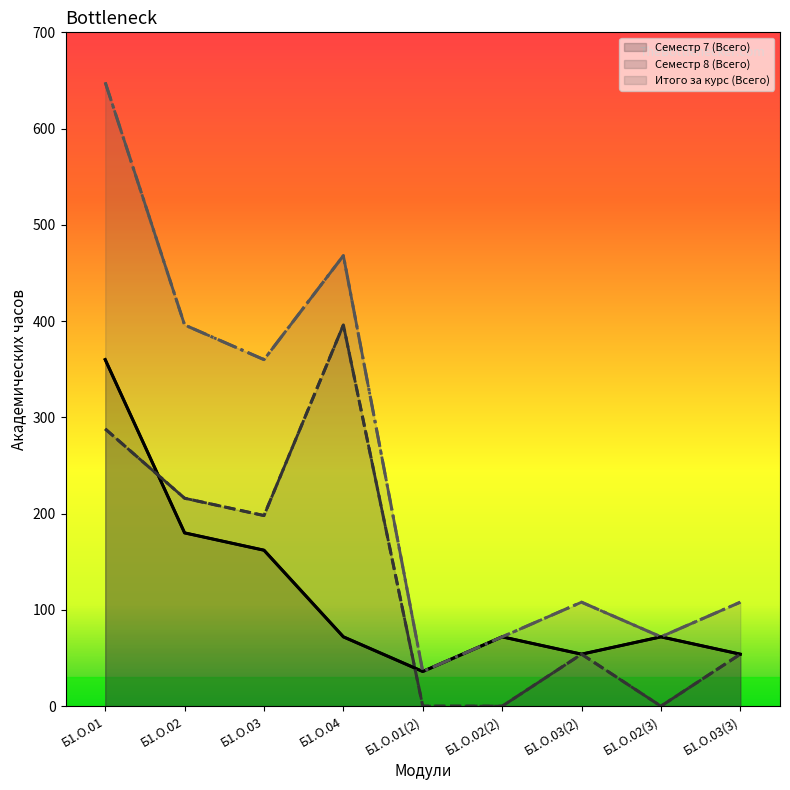

True or false: Семестр 7 (Всего) and Итого за курс (Всего) intersect in this chart.

False